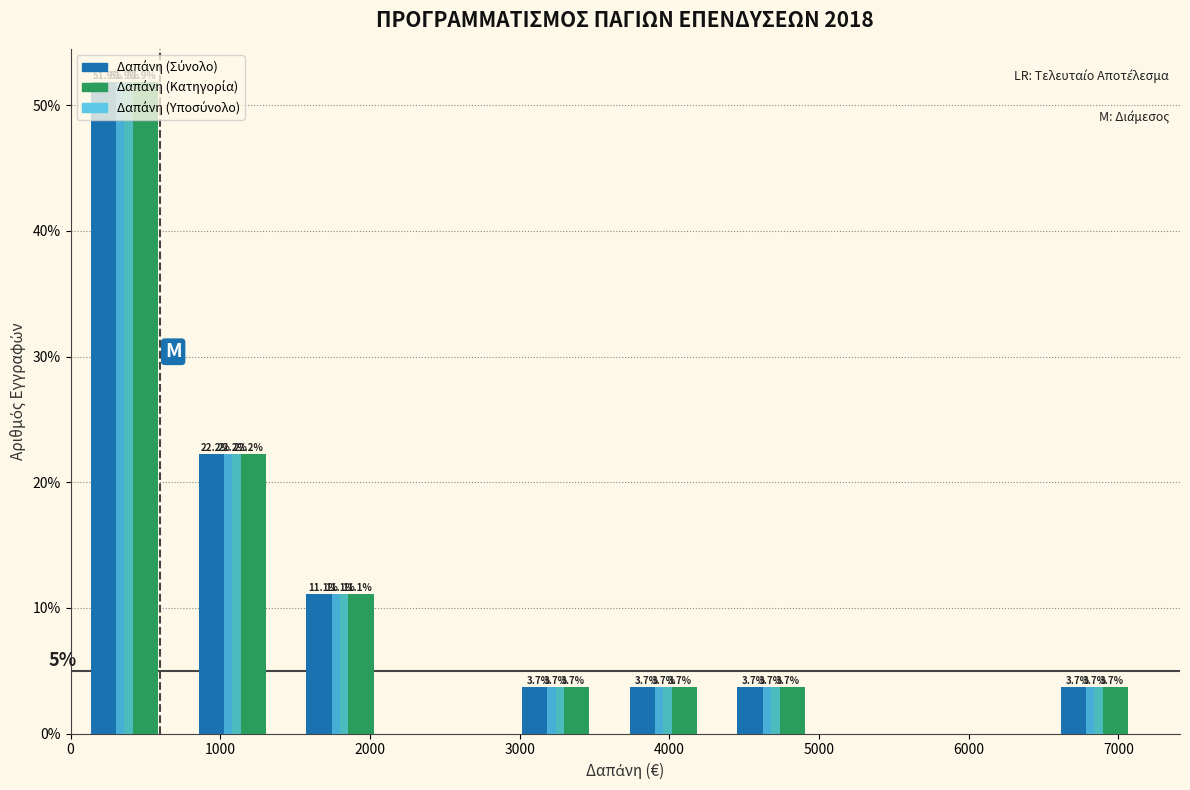

In the Δαπάνη (Υποσύνολο) series, which range on the x-axis has the tallest bar?

0 to 720